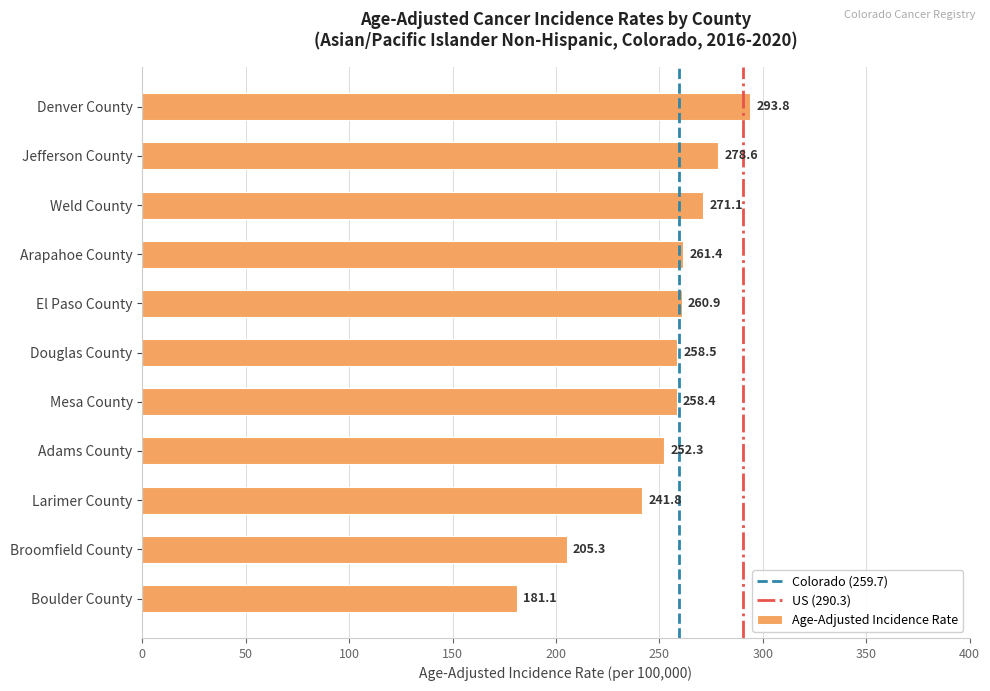

Approximately how many times larger is the value at Douglas County compared to Jefferson County?

0.9